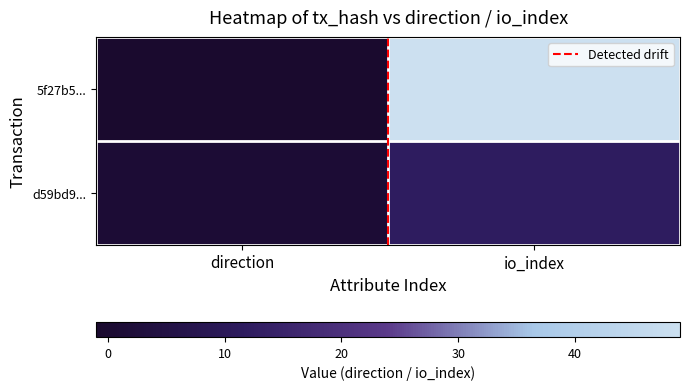

What is the greatest value displayed?

49